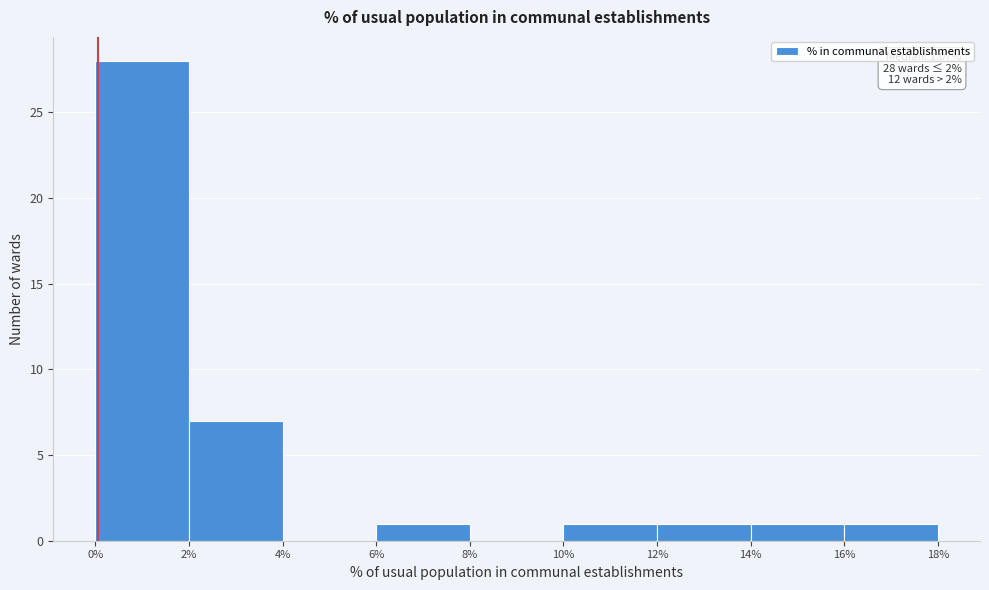

Over which range of the x-axis is the bar tallest?

0% to 2%